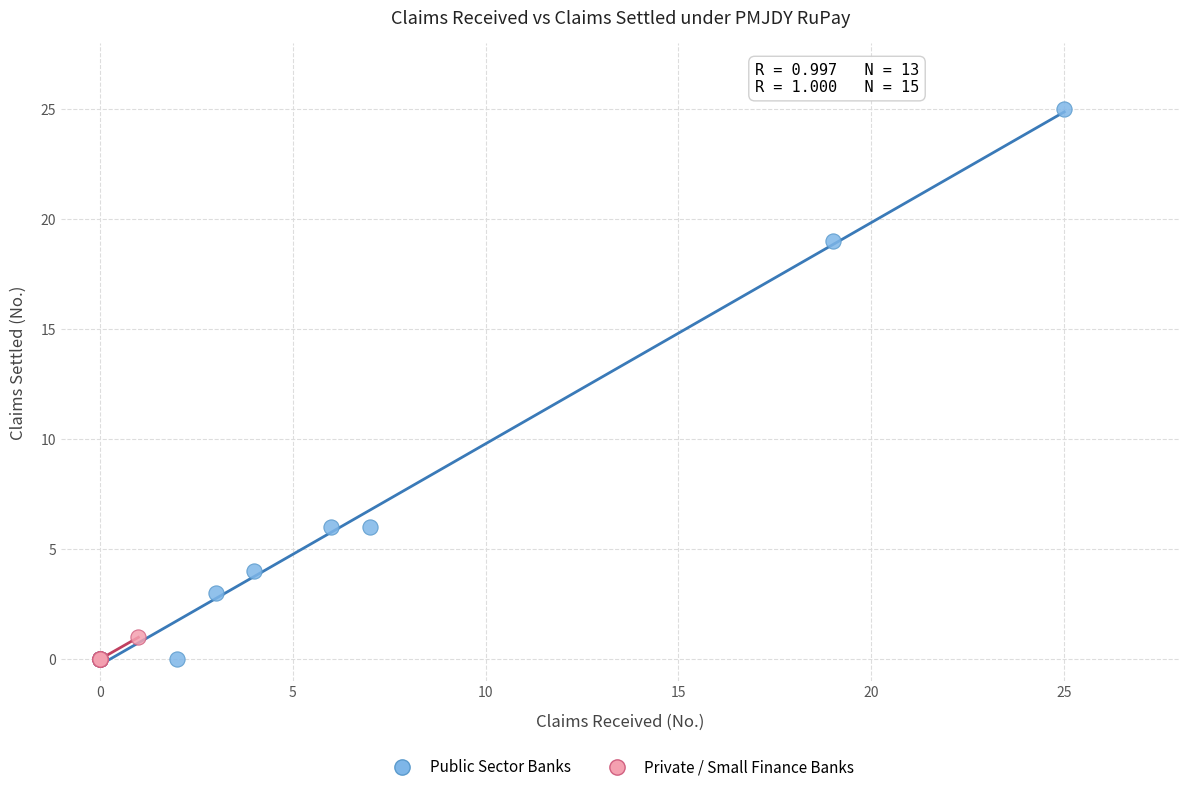

Which series reaches the maximum Y coordinate?

Public Sector Banks